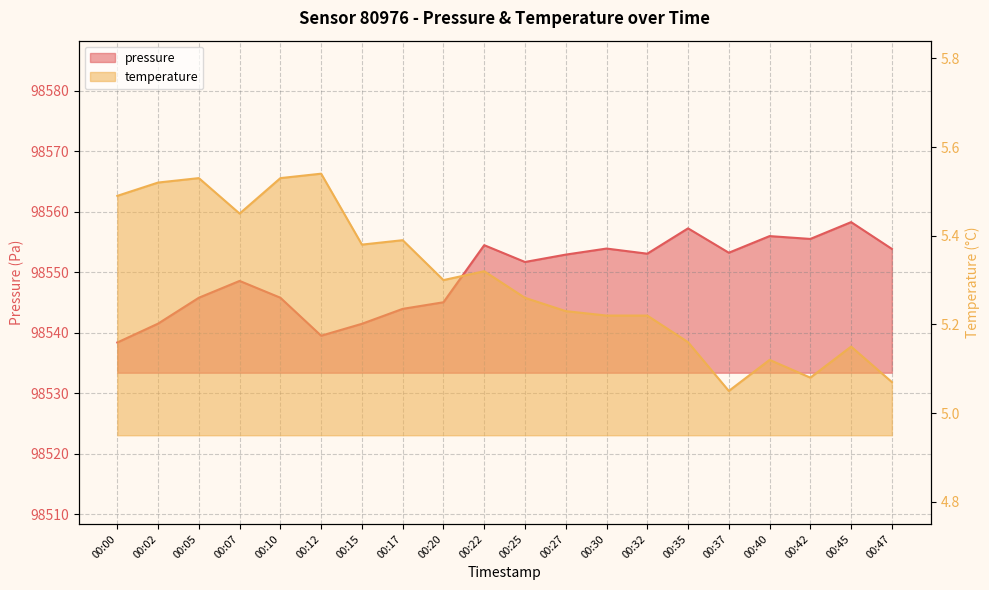

What is the maximum value shown in the chart?

98558.3